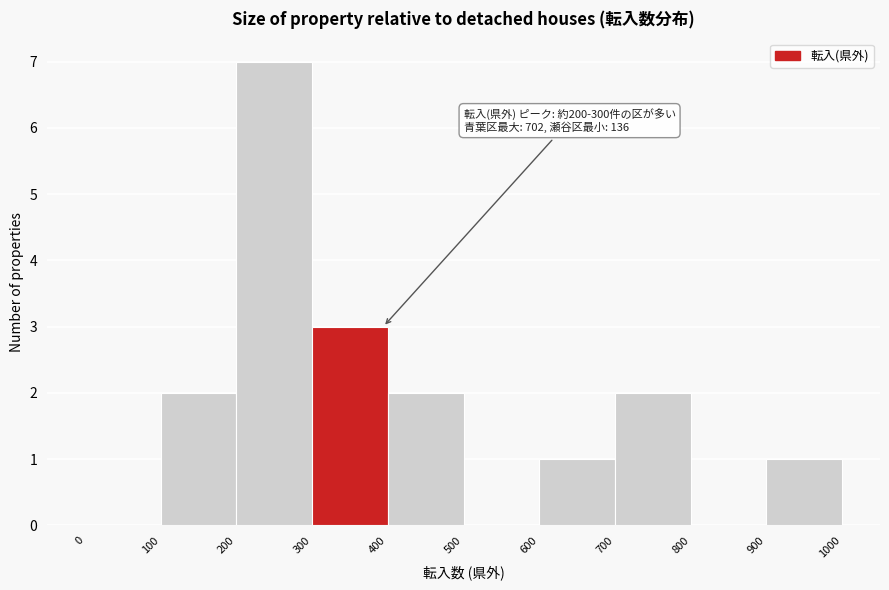

Over which range of the x-axis is the bar tallest?

200 to 300